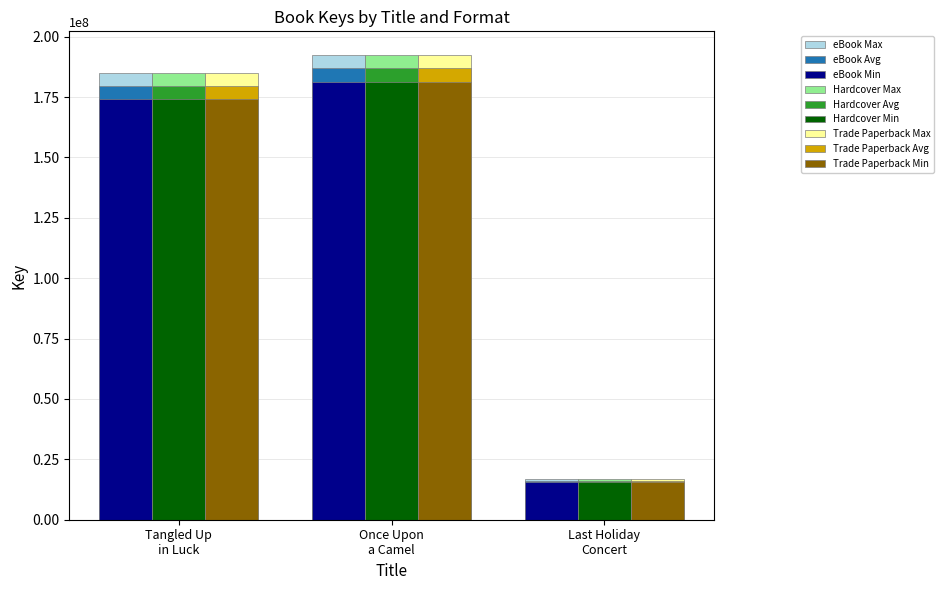

Reading right to left, what are all the values shown in this chart?

eBook Max: 16708126.5	192613526.7	184836576.6
eBook Avg: 16221482.0	187003424.0	179452987.0
eBook Min: 15734837.5	181393321.3	174069397.4
Hardcover Max: 16708126.5	192613526.7	184836576.6
Hardcover Avg: 16221482.0	187003424.0	179452987.0
Hardcover Min: 15734837.5	181393321.3	174069397.4
Trade Paperback Max: 16708126.5	192613526.7	184836576.6
Trade Paperback Avg: 16221482.0	187003424.0	179452987.0
Trade Paperback Min: 15734837.5	181393321.3	174069397.4